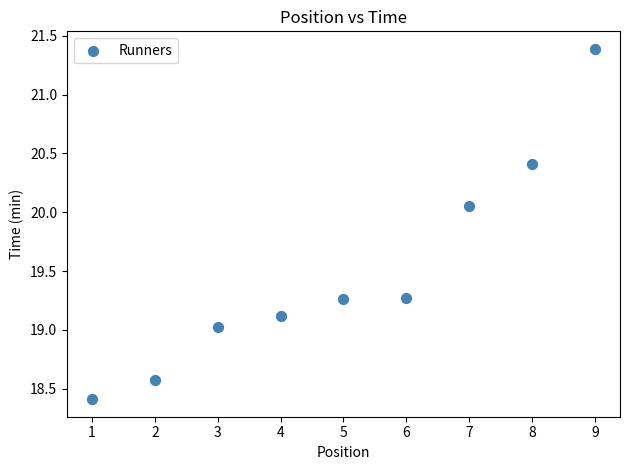

What is the average X value?

5.0